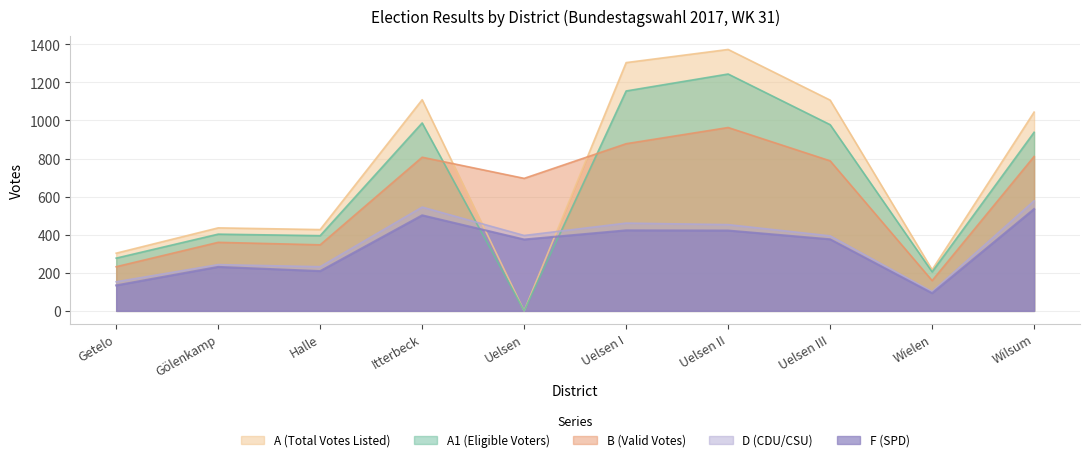

How many lines are shown in the chart?

5